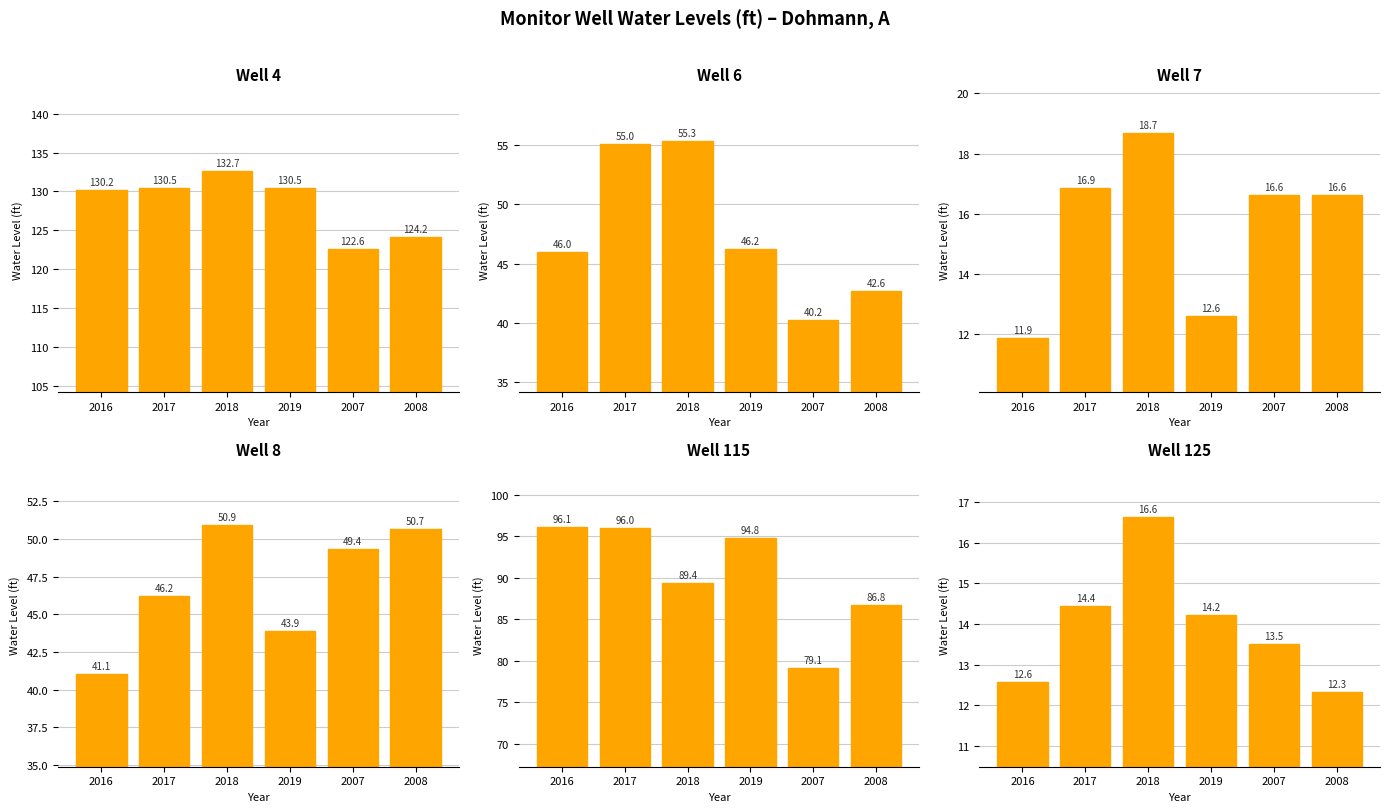

What is the label of the 3rd bar from the right?

2019